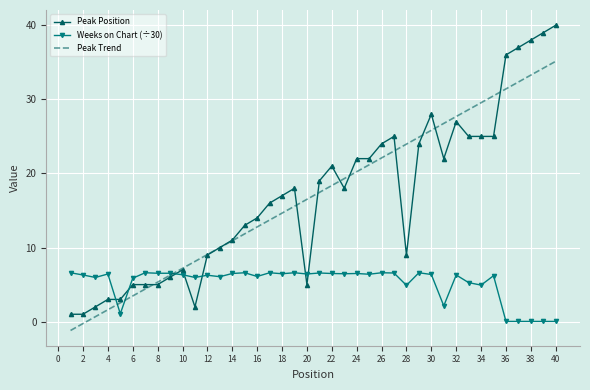

True or false: Peak Position and Weeks on Chart (÷30) cross at least once.

True